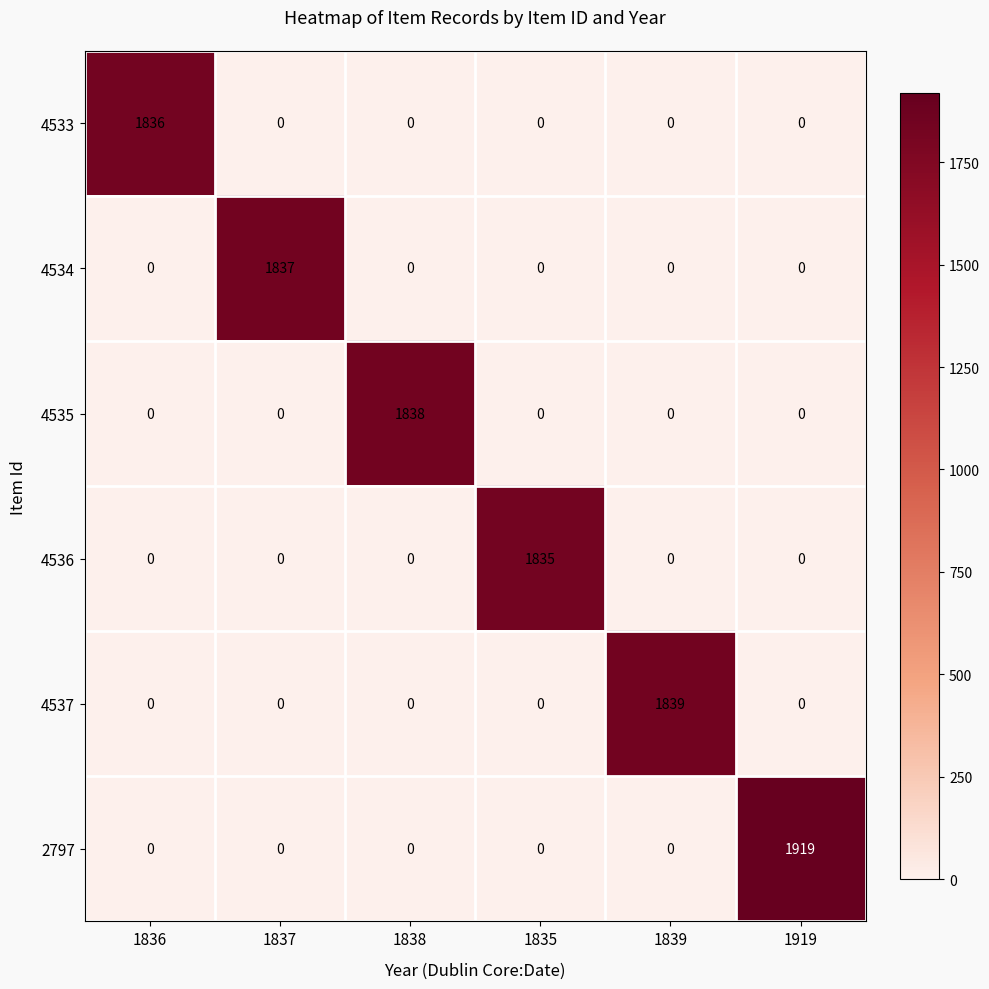

Count the number of categories in the chart.

6